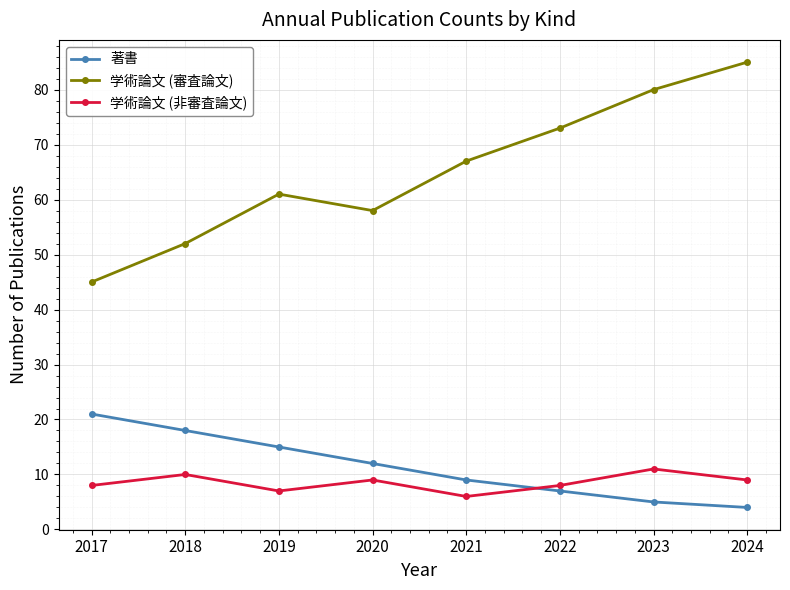

The value of 学術論文 (非審査論文) at 2023 is 17. True or false?

False